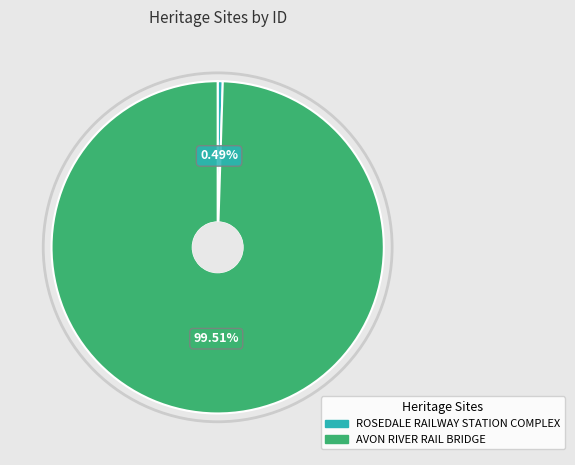

To the nearest percent, what is the combined percentage of ROSEDALE RAILWAY STATION COMPLEX and AVON RIVER RAIL BRIDGE?

100%